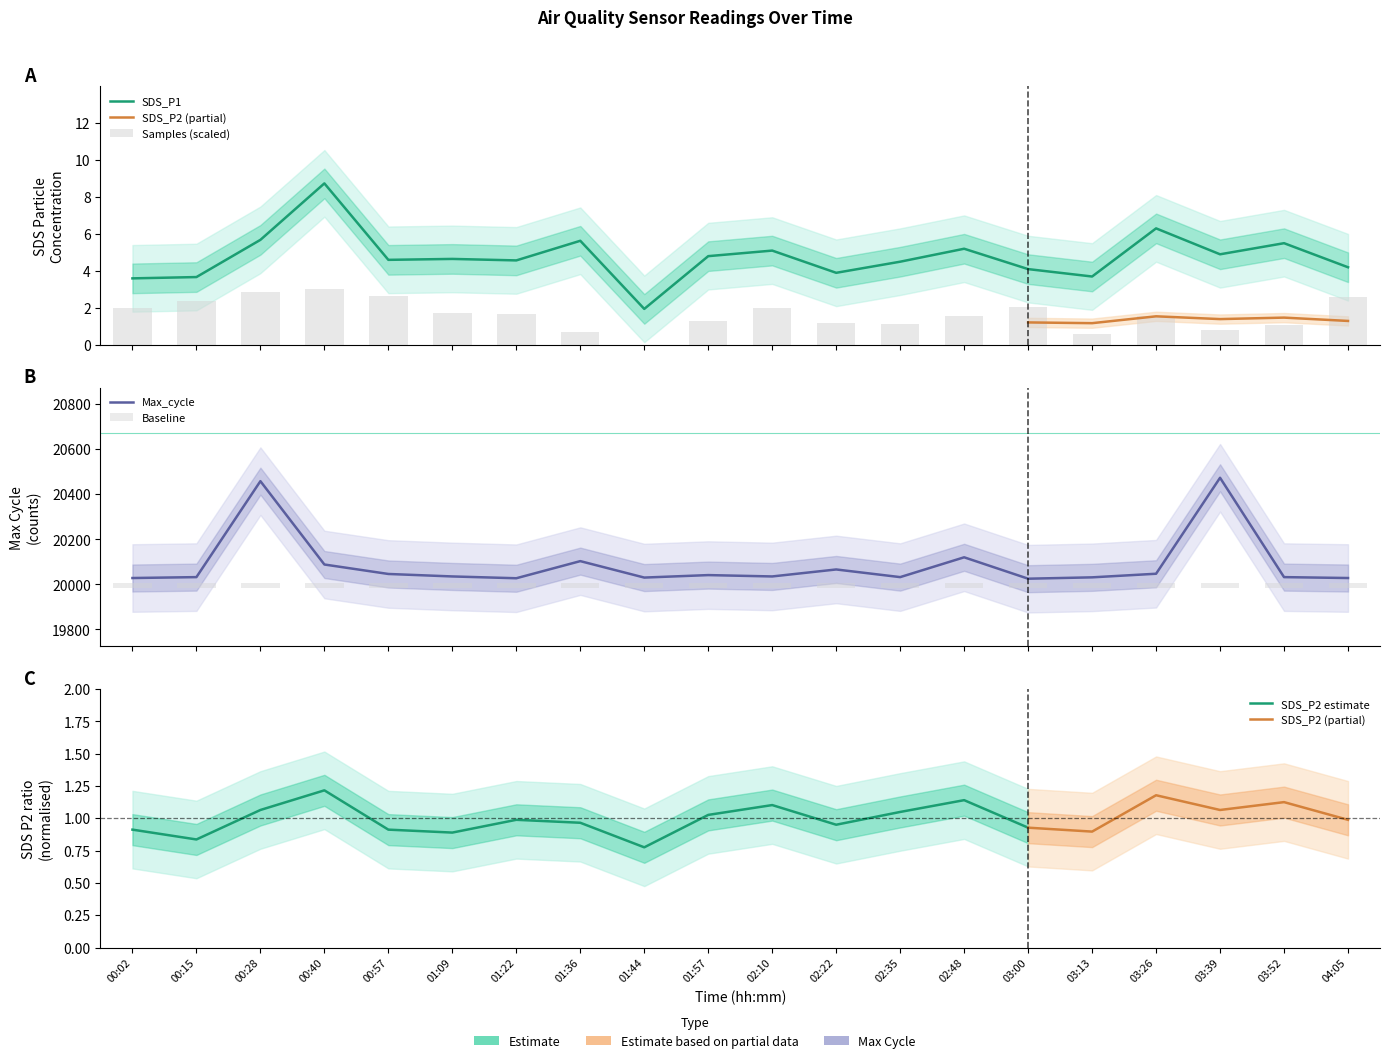

How many data points does each series have?

20